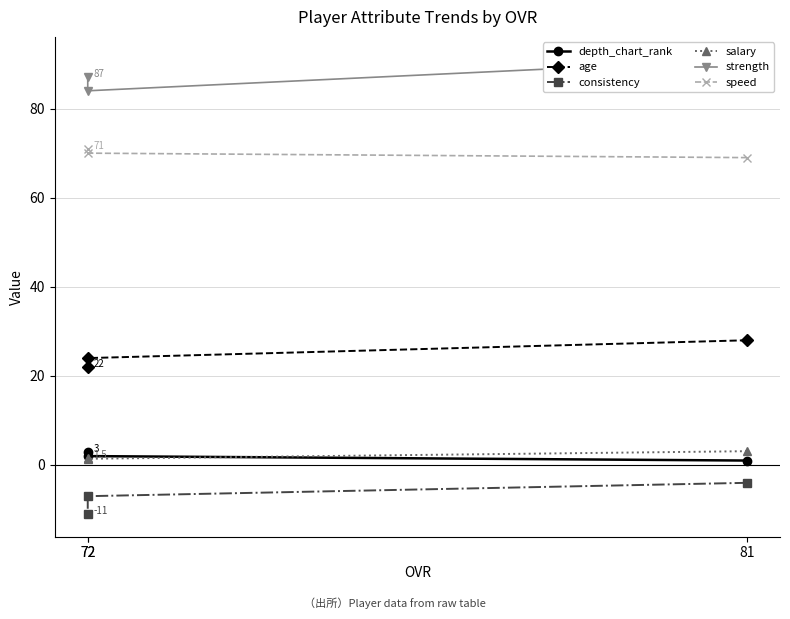

Between 72 and 72, which series saw the biggest shift?

consistency